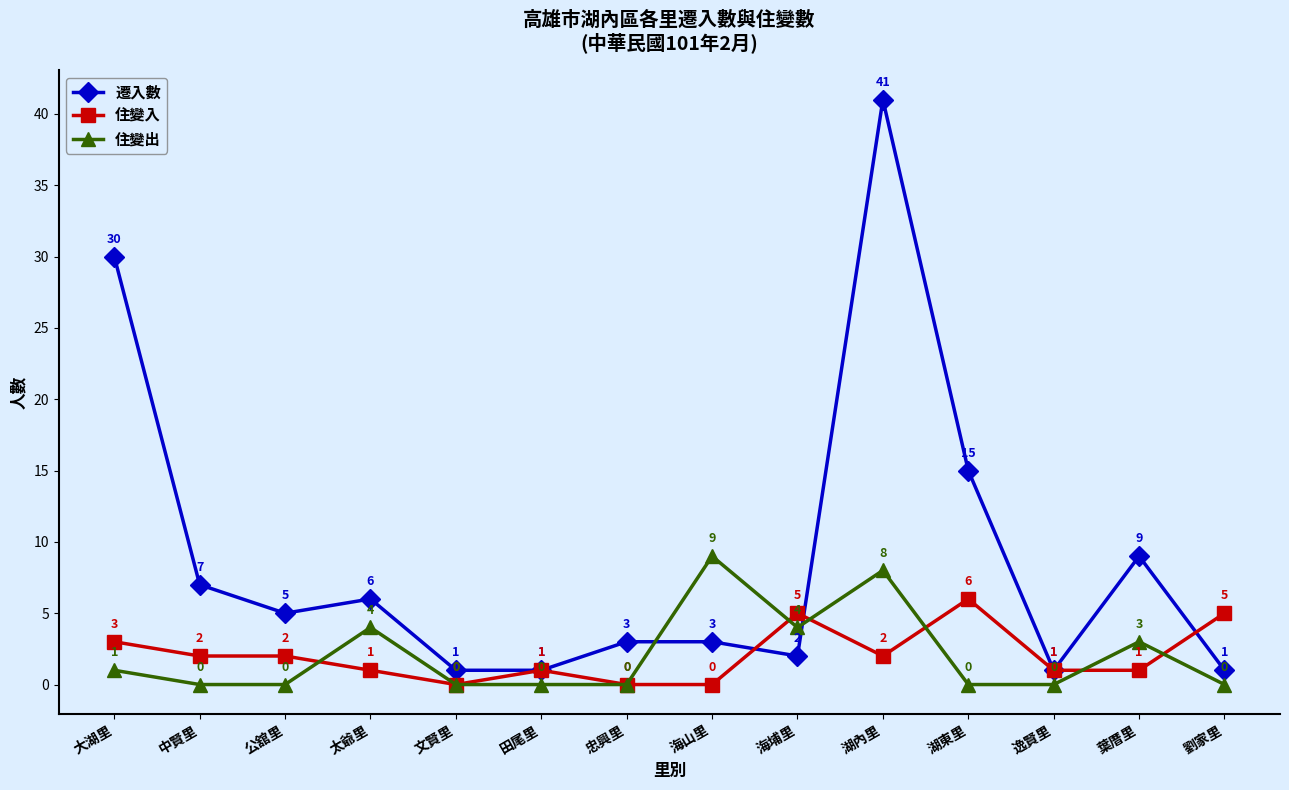

Reading right to left, list all the values displayed in this chart.

遷入數: 1	9	1	15	41	2	3	3	1	1	6	5	7	30
住變入: 5	1	1	6	2	5	0	0	1	0	1	2	2	3
住變出: 0	3	0	0	8	4	9	0	0	0	4	0	0	1